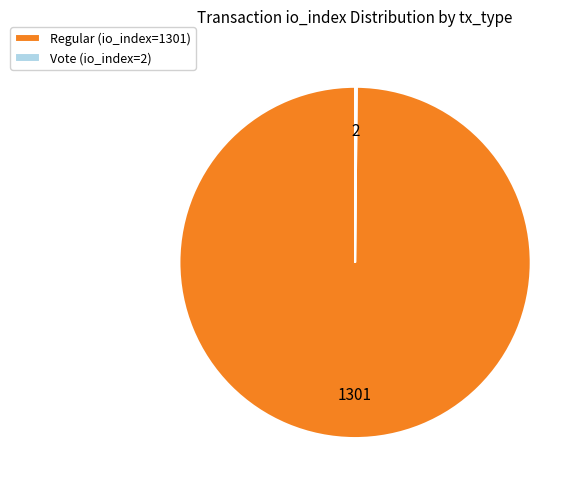

What is the largest slice in the pie chart?

Regular (io_index=1301)